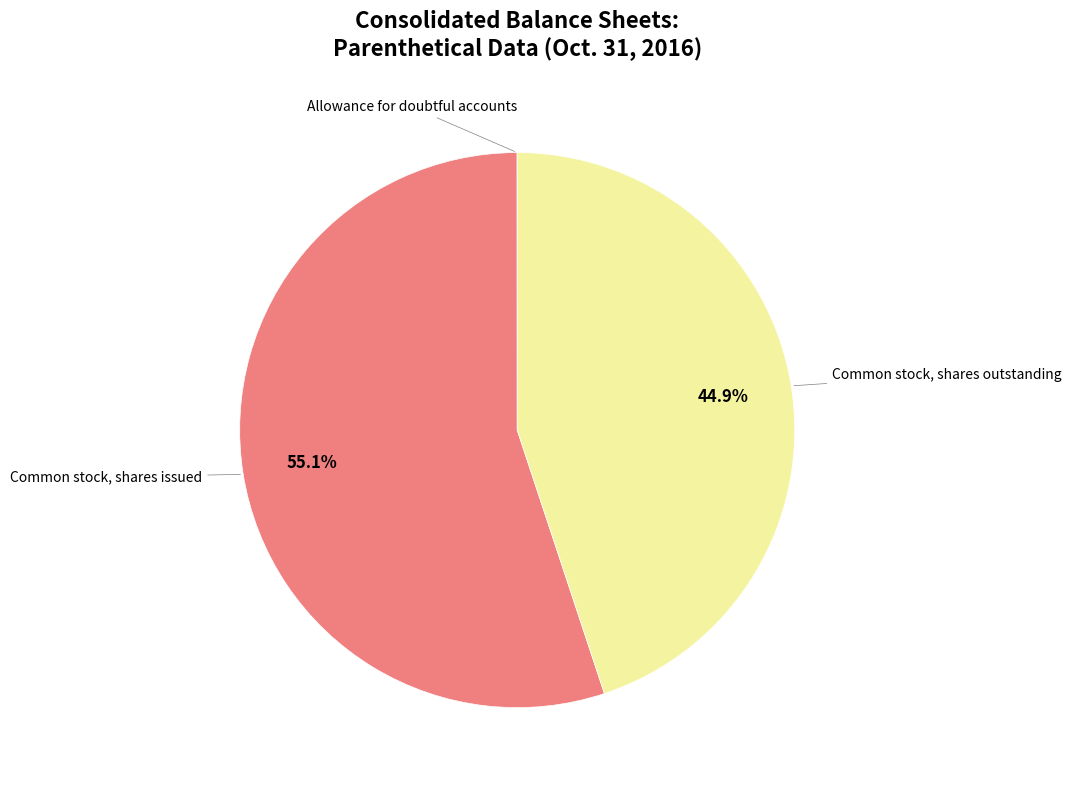

Does any single category account for the majority?

Yes